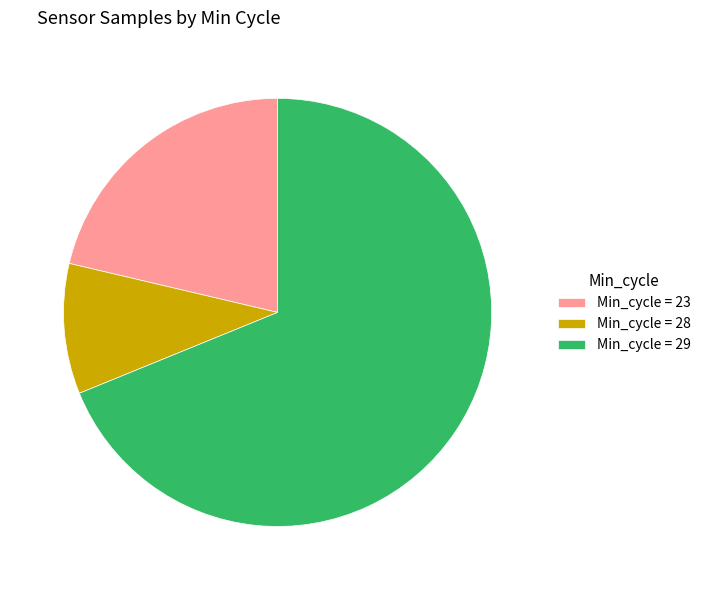

Is it true that Min_cycle = 29 is 69% of the pie?

True